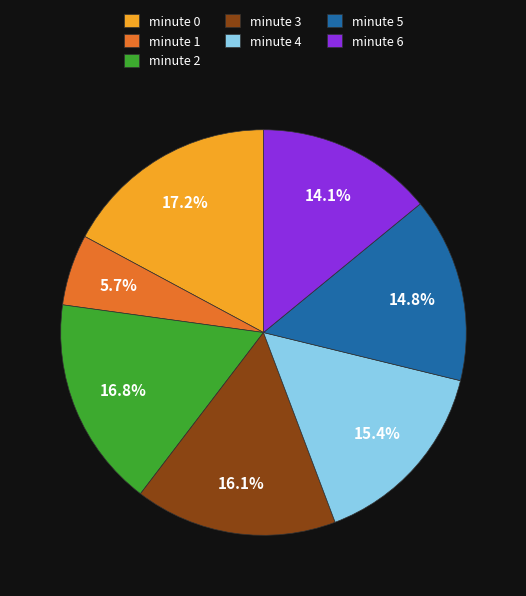

Is there any slice that represents more than half of the pie?

No